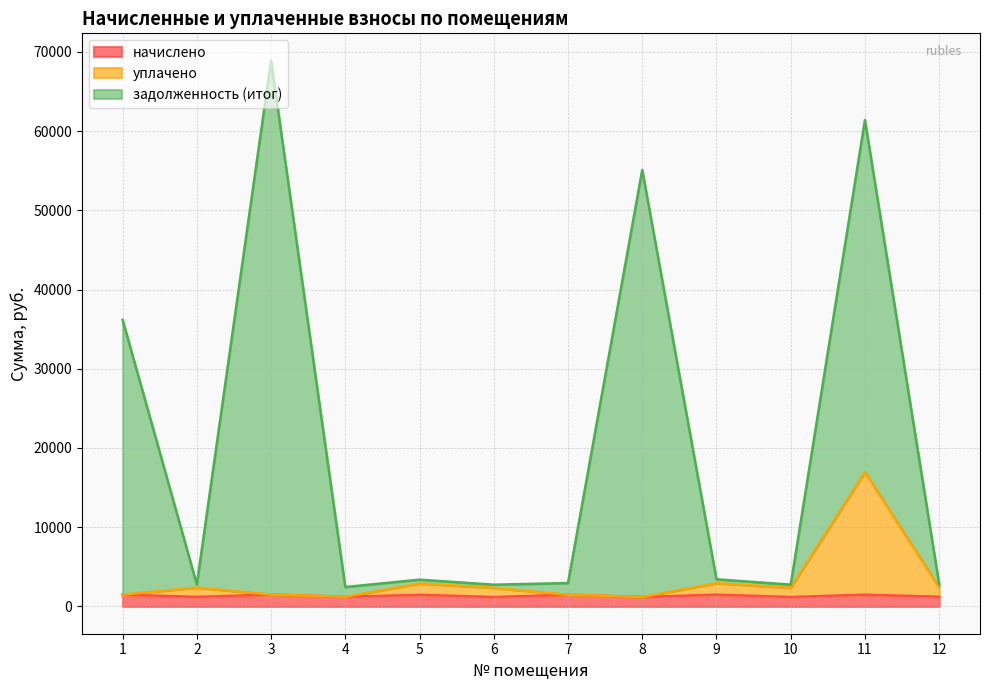

Which series changed the most between 2 and 8?

задолженность (итог)